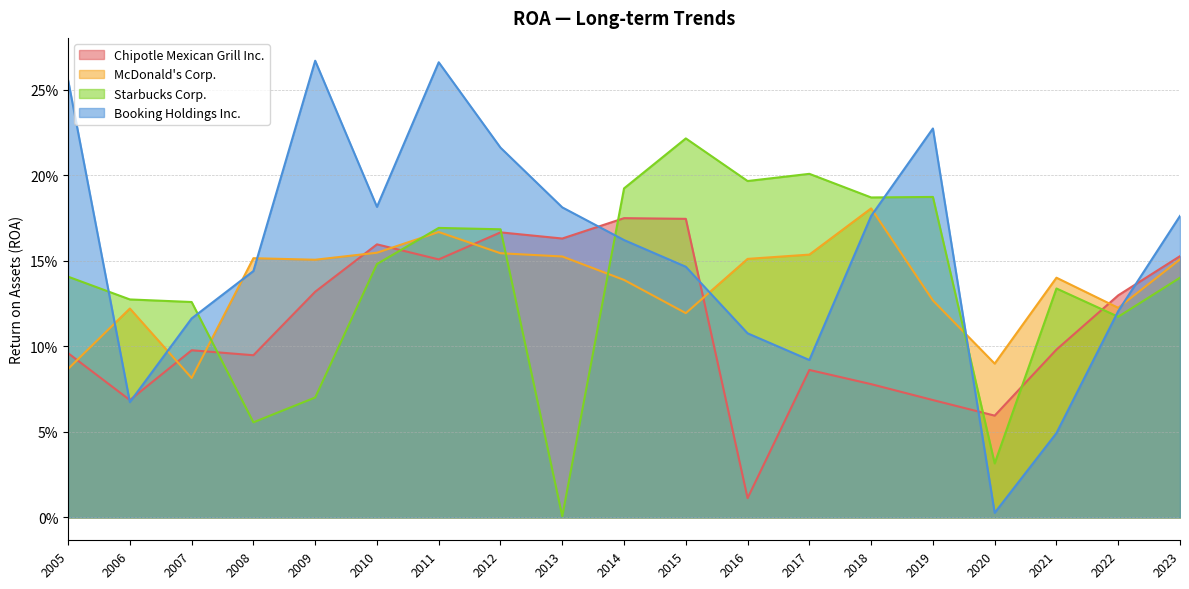

True or false: Booking Holdings Inc. has a value of 0.4 at 2019.

False